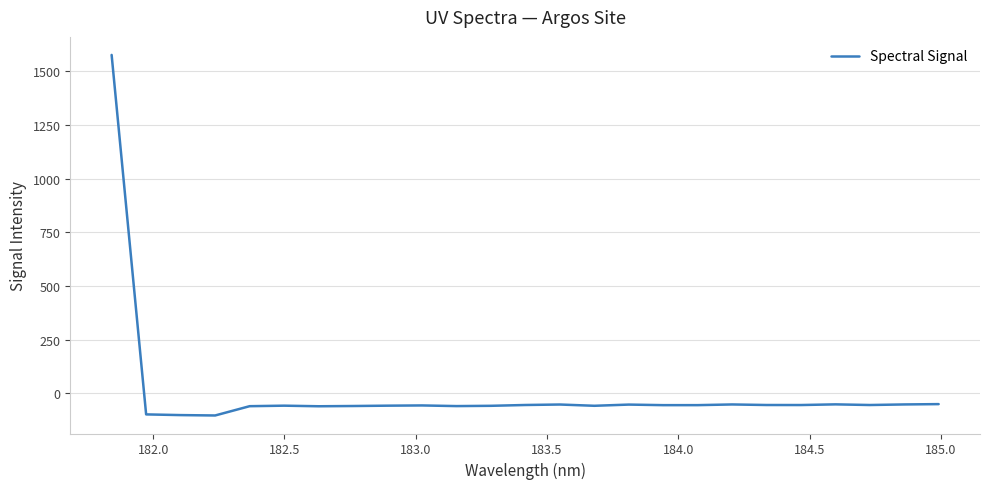

What is the minimum value shown in the chart?

-103.6